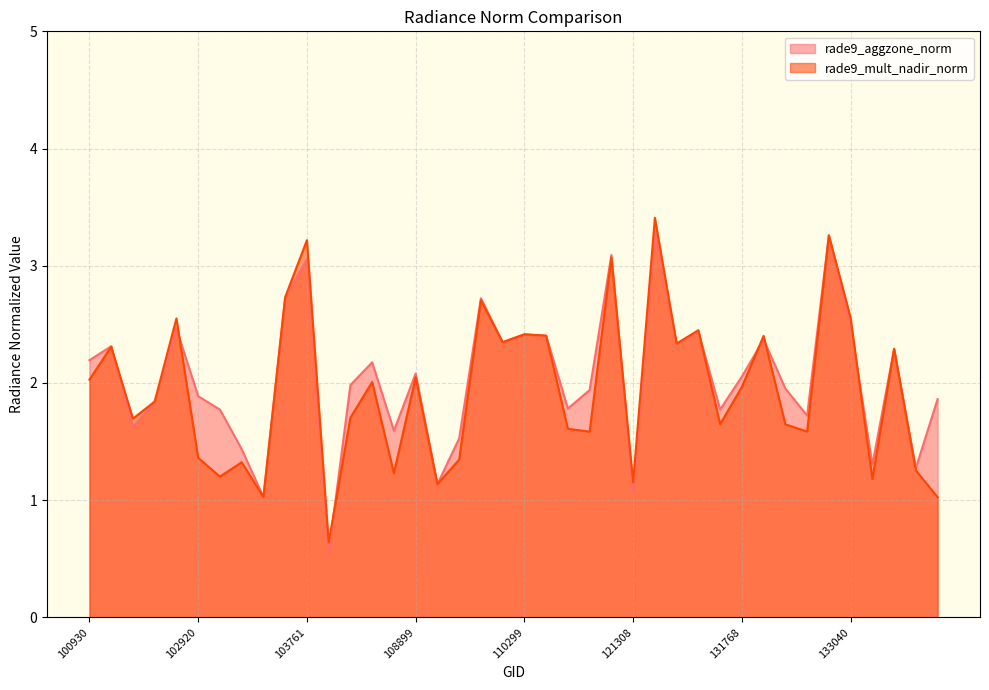

Reading left to right, extract all data points from this chart.

rade9_aggzone_norm: 2.2	2.3	1.6	1.8	2.5	1.9	1.8	1.4	1.0	2.7	3.1	0.5	2.0	2.2	1.6	2.1	1.1	1.5	2.7	2.3	2.4	2.4	1.8	1.9	3.1	1.1	3.3	2.3	2.4	1.8	2.1	2.4	2.0	1.7	3.3	2.5	1.3	2.3	1.3	1.9
rade9_mult_nadir_norm: 2.0	2.3	1.7	1.8	2.6	1.4	1.2	1.3	1.0	2.7	3.2	0.6	1.7	2.0	1.2	2.0	1.1	1.3	2.7	2.3	2.4	2.4	1.6	1.6	3.1	1.2	3.4	2.3	2.5	1.6	2.0	2.4	1.6	1.6	3.3	2.6	1.2	2.3	1.3	1.0